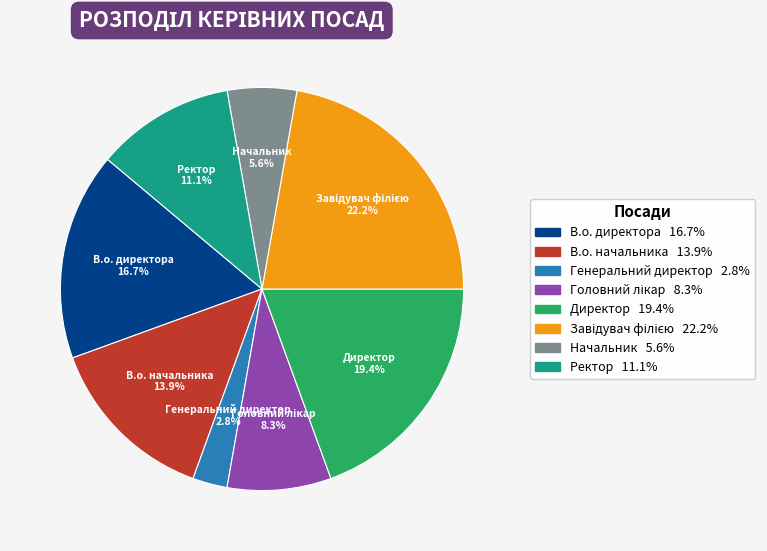

Which category has the smallest portion of the pie?

Генеральний директор